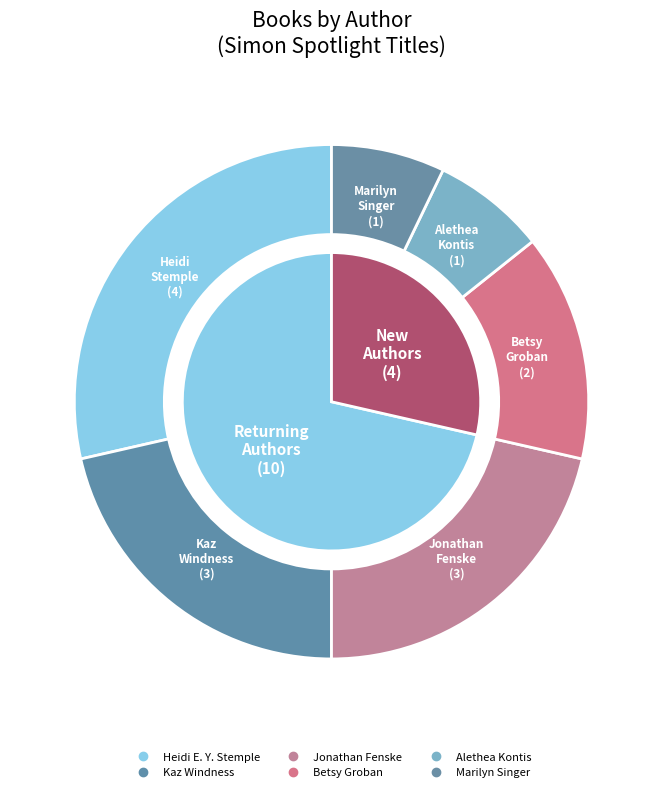

What is the total percentage of Alethea Kontis (458776674) and Kaz Windness (174558074)?

28.6%